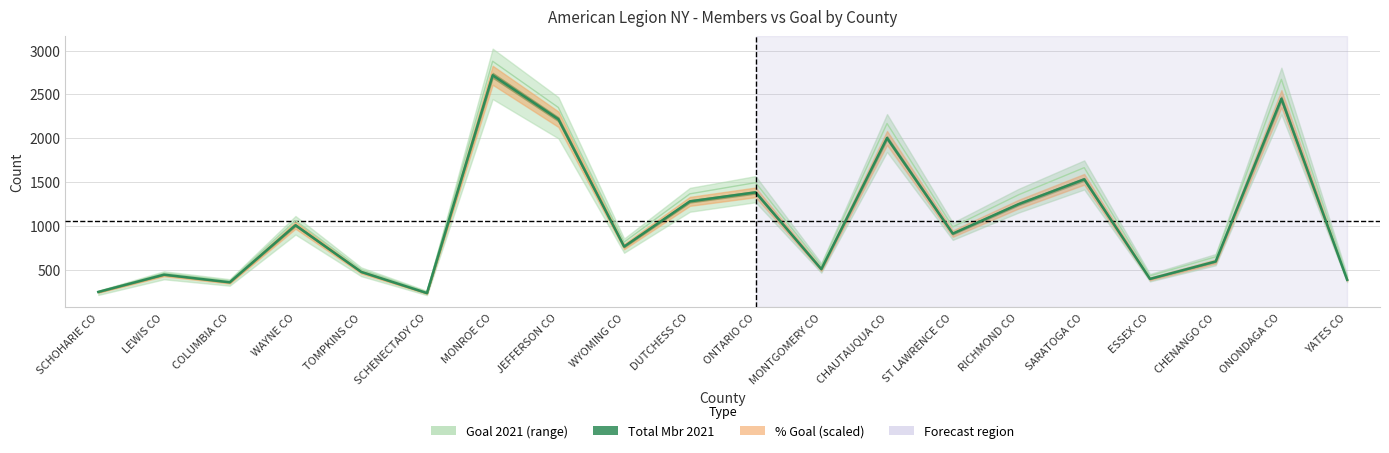

How many data points in Total Mbr 2021 are less than 910?

10